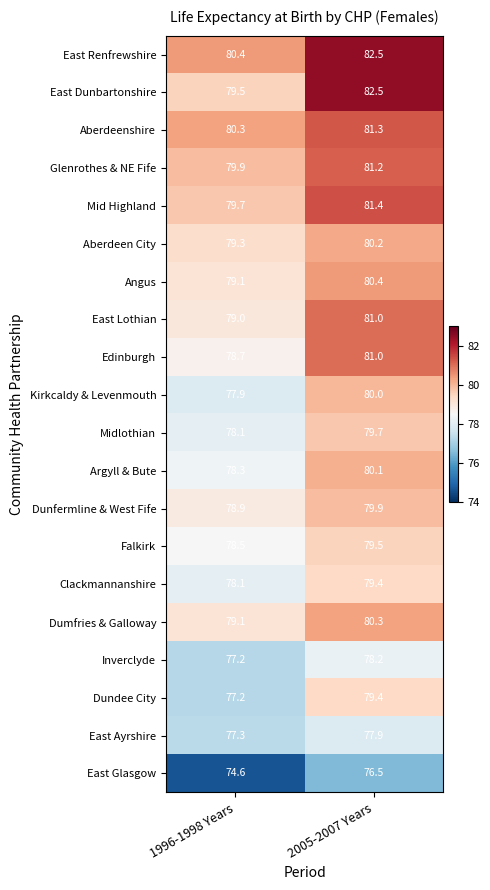

Which series has the largest range (max minus min)?

East Dunbartonshire